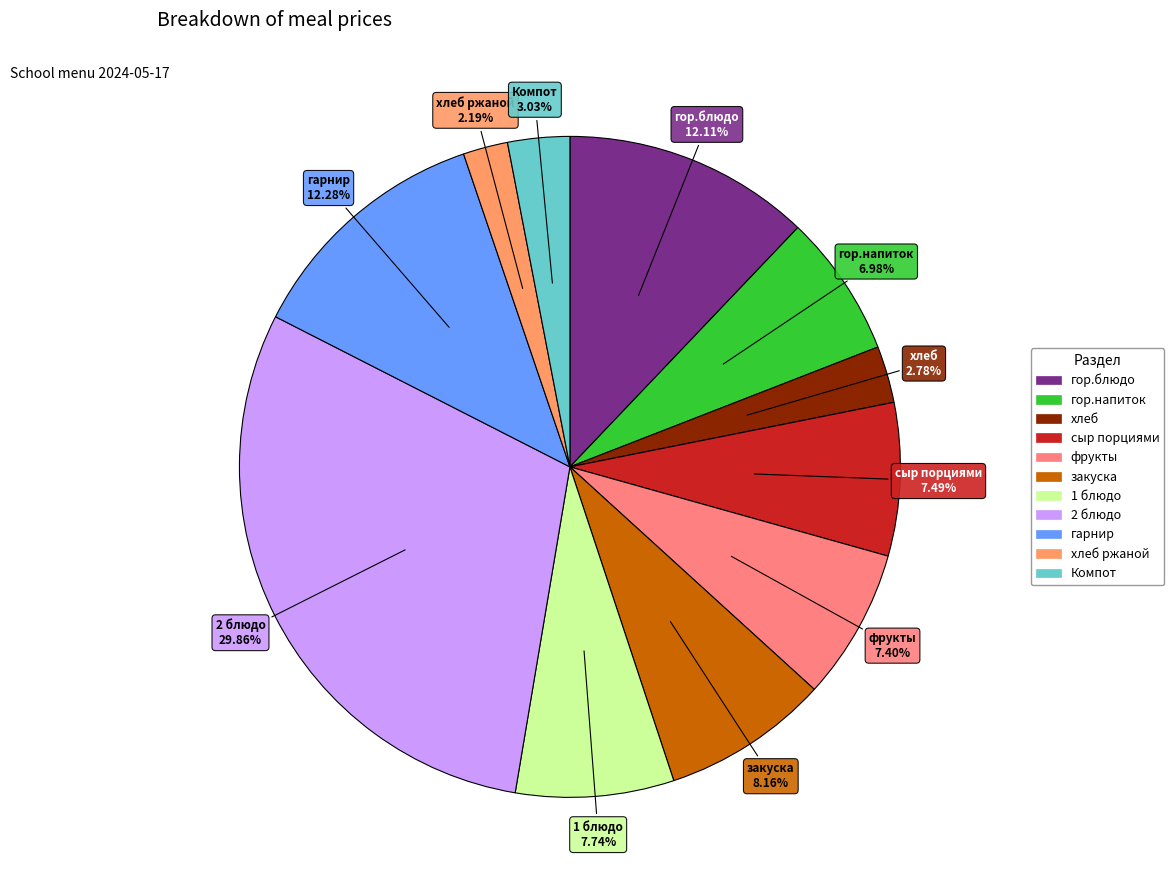

How many segments does this pie chart have?

11